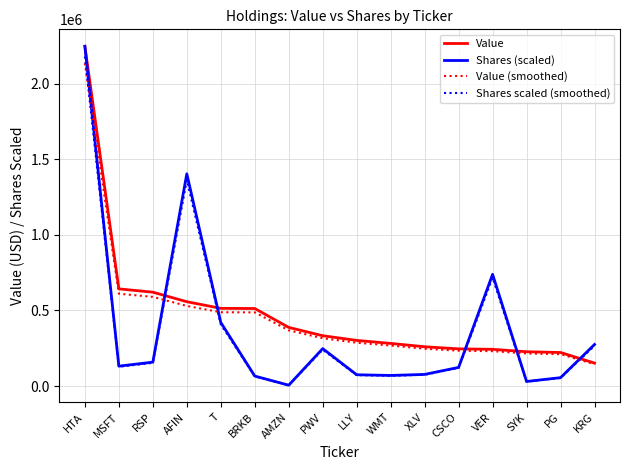

Is it true that Shares (scaled) equals 262685.3 at T?

False